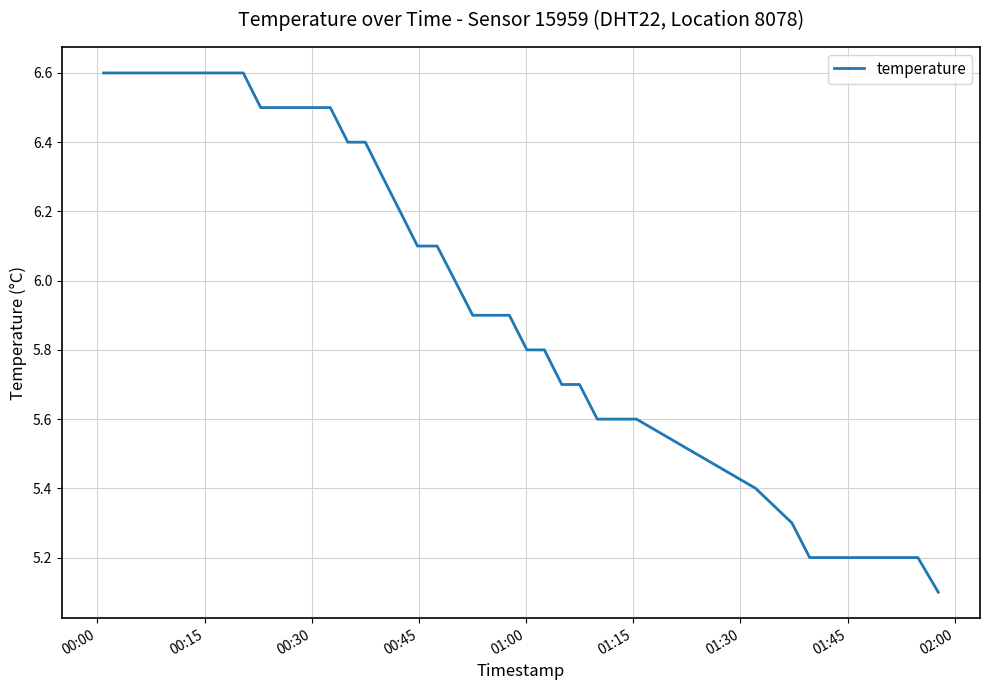

What is the smallest value displayed?

5.1